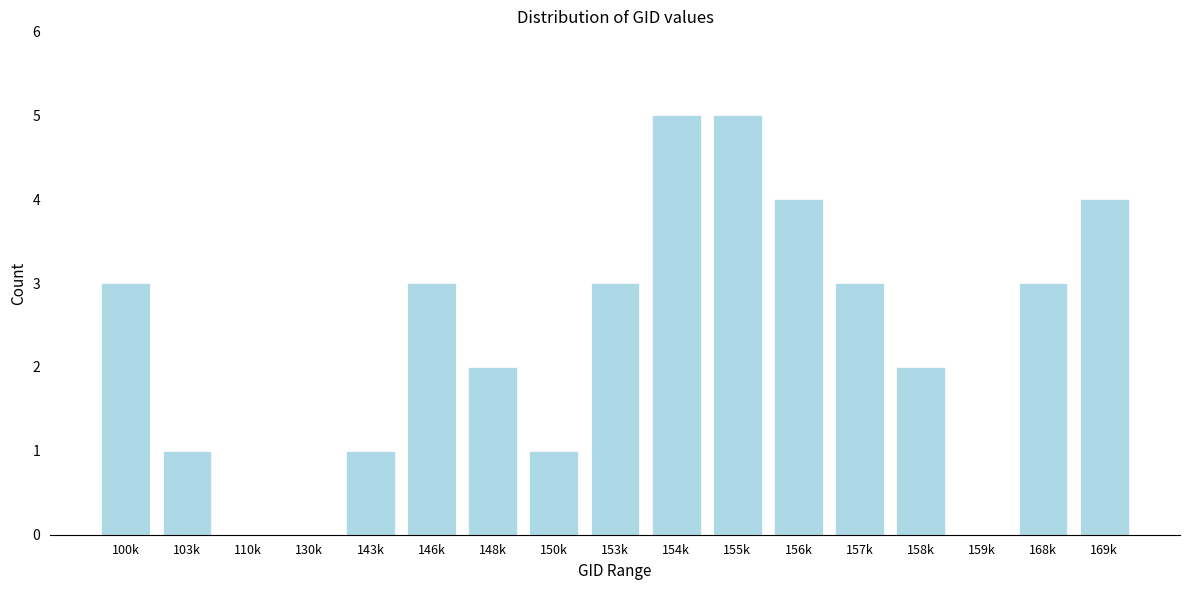

Reading left to right, extract all data points from this chart.

100k=3	103k=1	110k=0	130k=0	143k=1	146k=3	148k=2	150k=1	153k=3	154k=5	155k=5	156k=4	157k=3	158k=2	159k=0	168k=3	169k=4